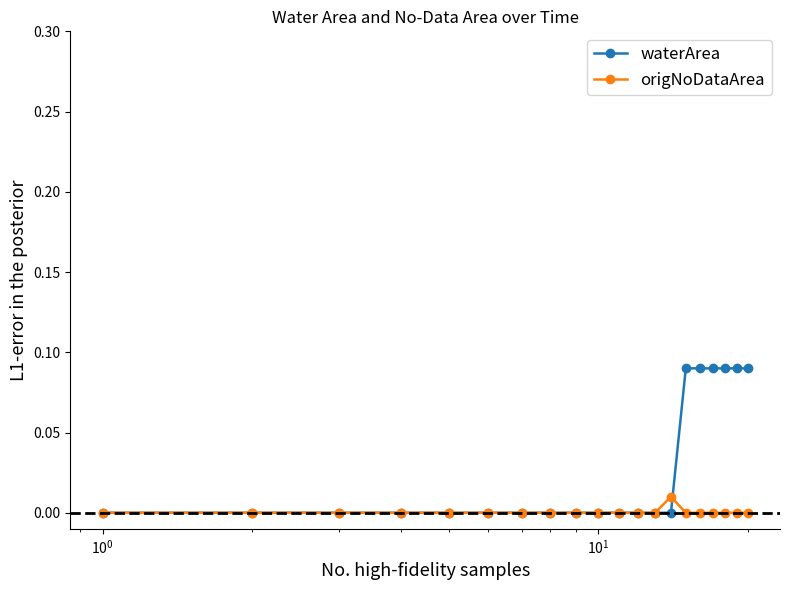

List the series in order of their overall mean, lowest first.

origNoDataArea, waterArea